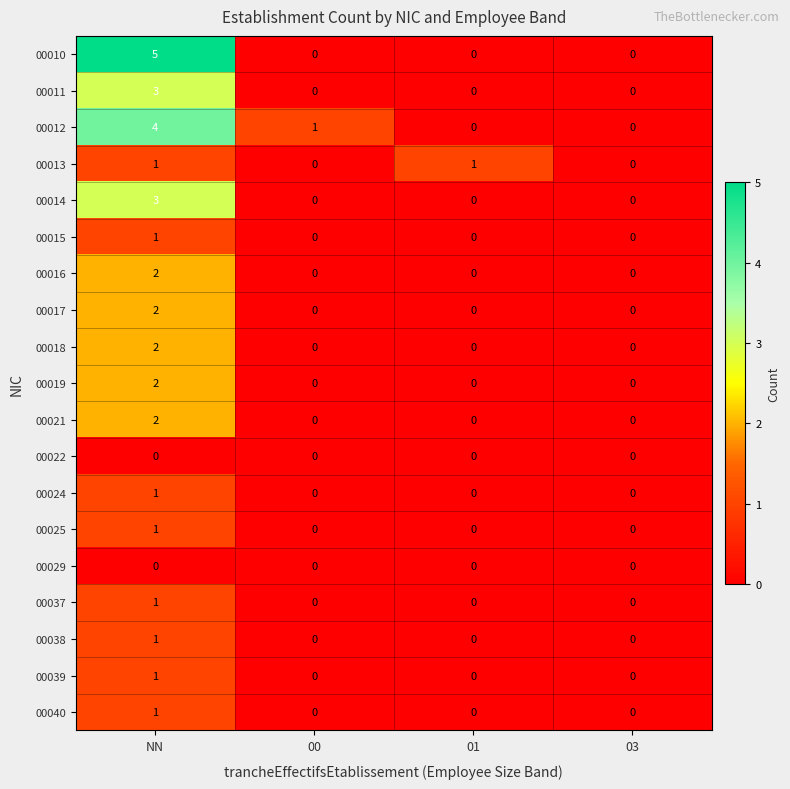

What is the spread (max minus min) of values at 00?

1